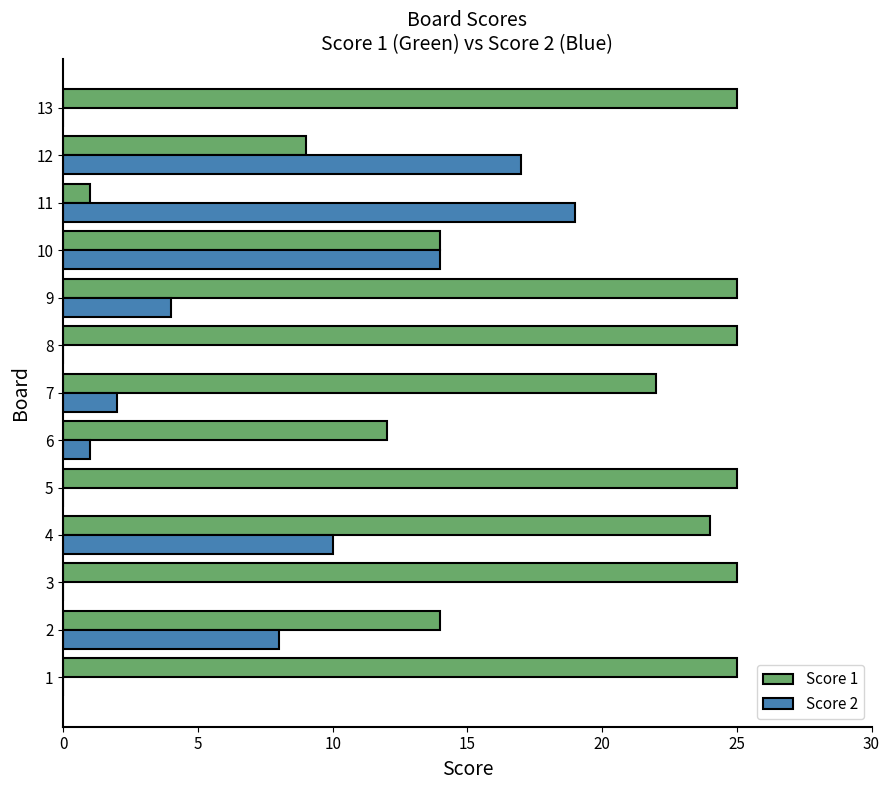

At which category is the sum across all series the highest?

4